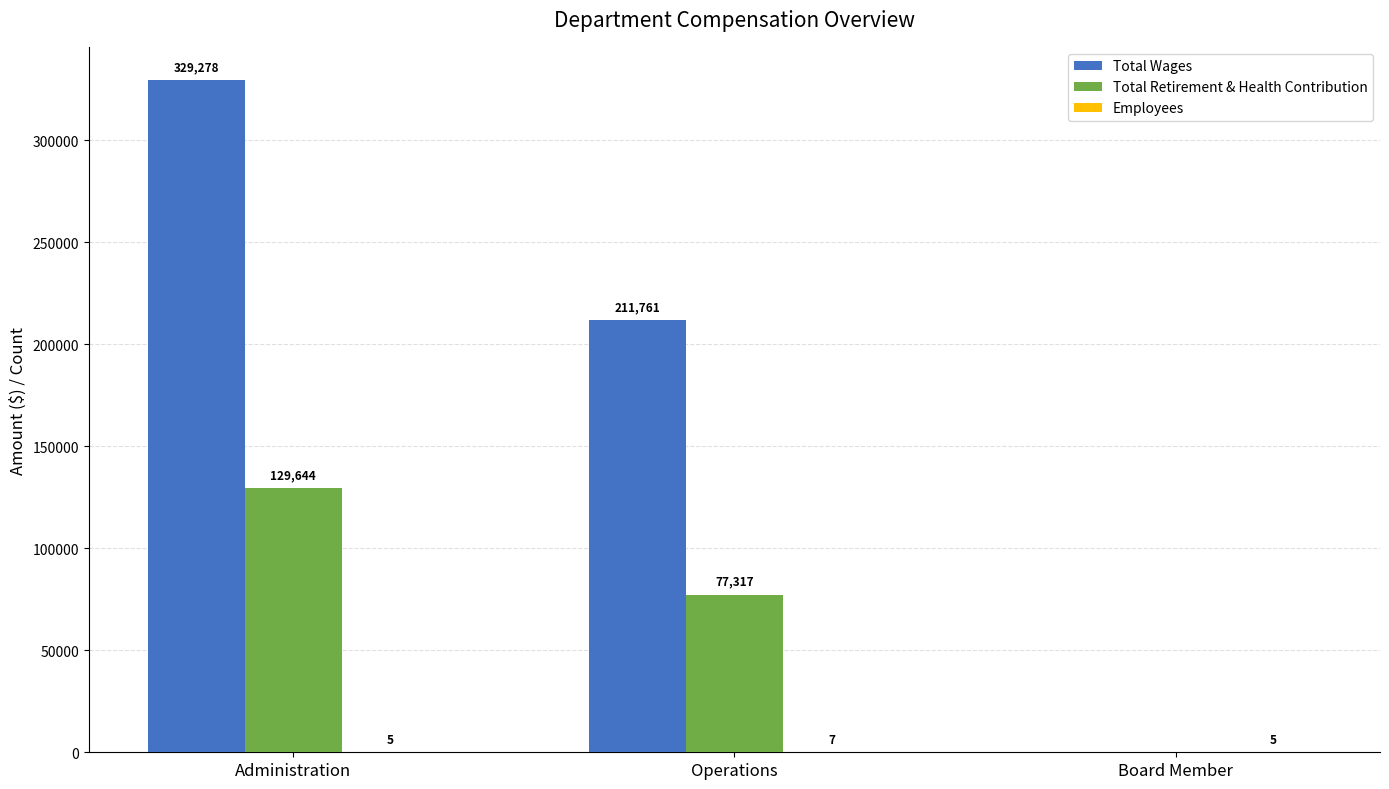

Which series has the largest total across all categories?

Total Wages